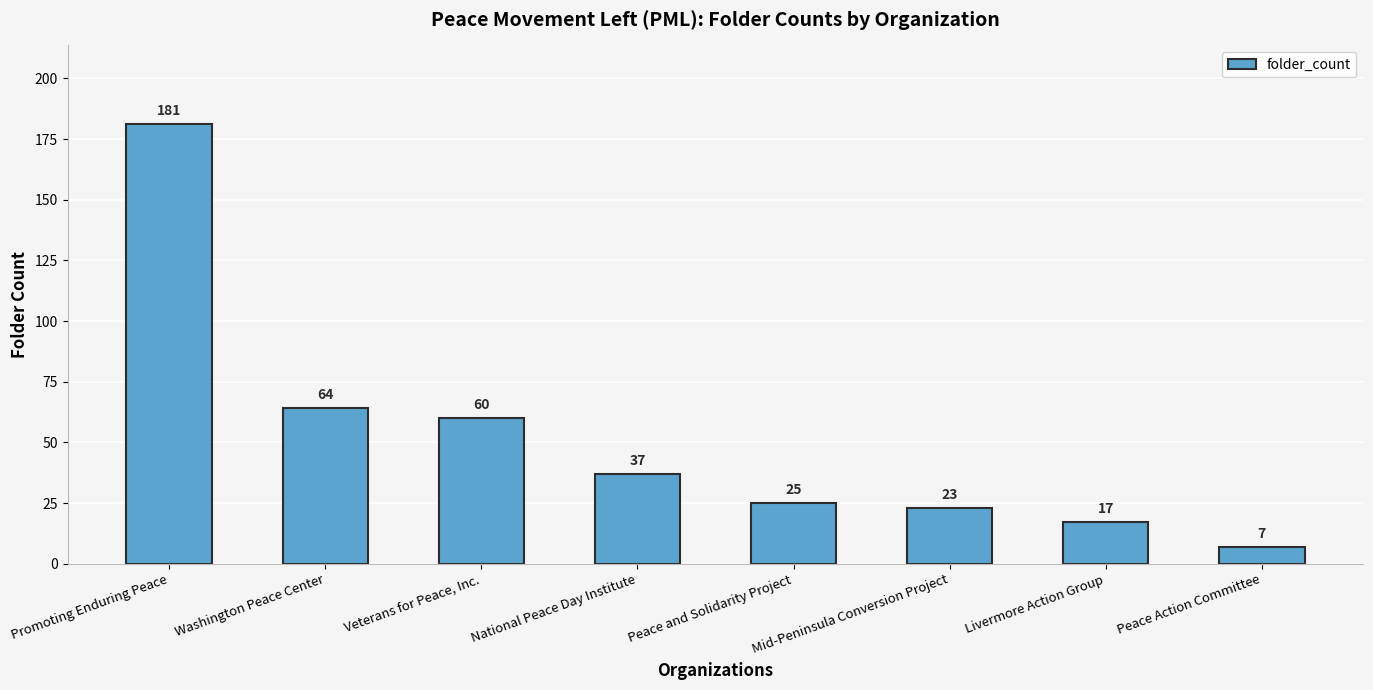

What is the sum of the values at Mid-Peninsula Conversion Project and Promoting Enduring Peace?

204